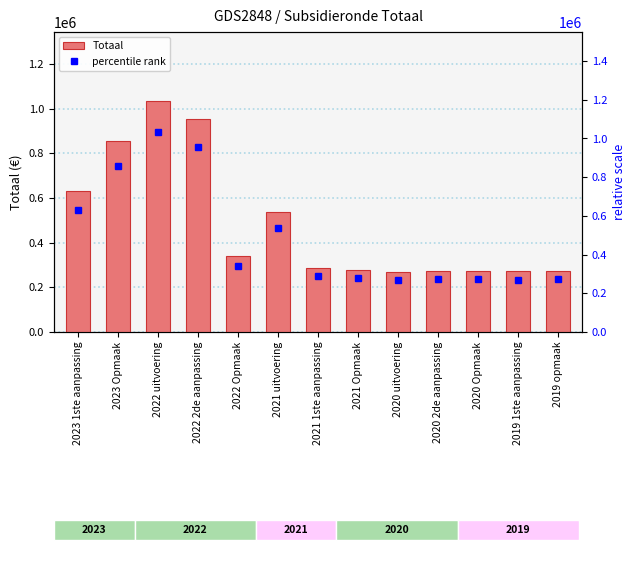

At which label is Totaal closest to 652014?

2023 1ste aanpassing